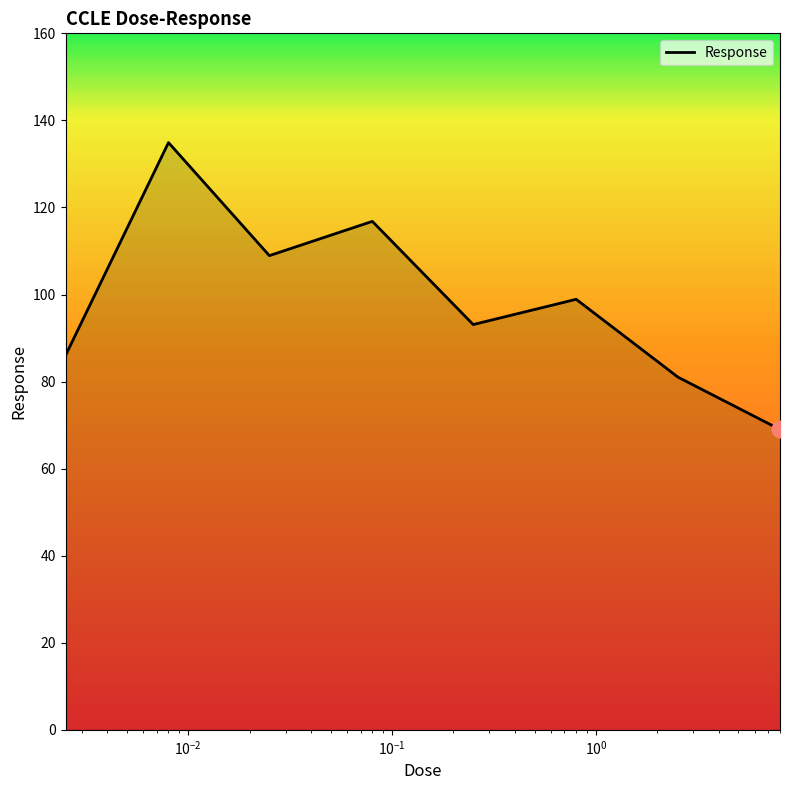

True or false: there are more than 1 points higher than both neighbors.

True